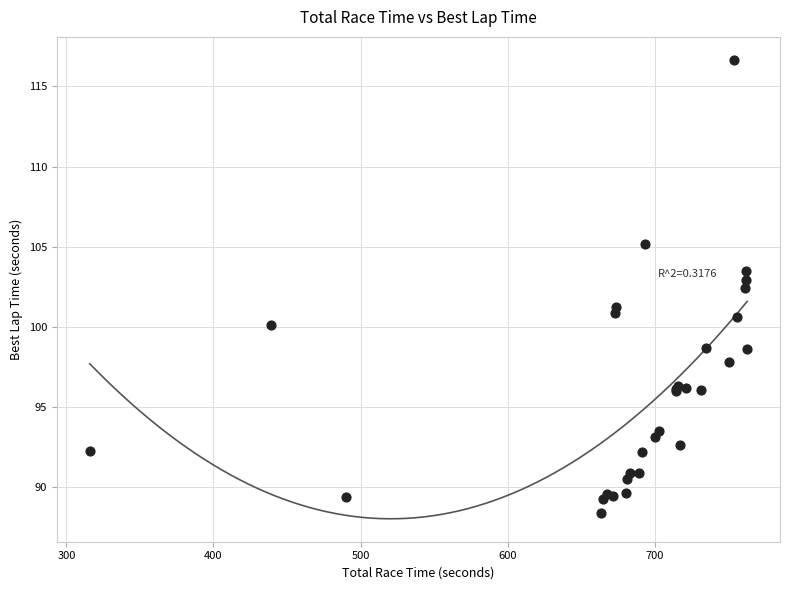

What Y value in the scatter plot is closest to 102?

102.4